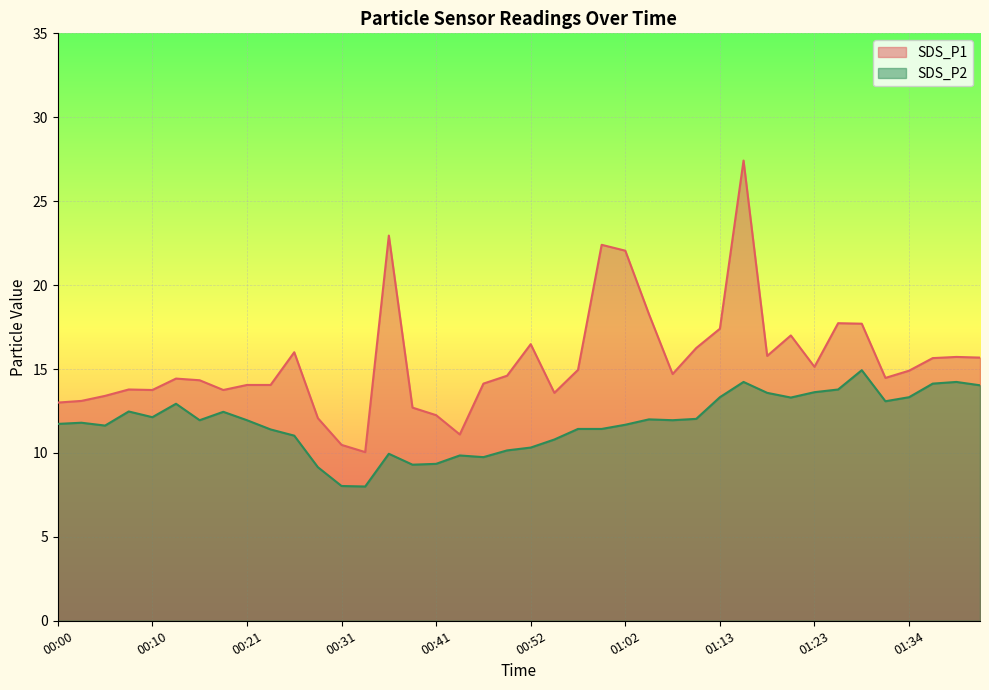

What are all the series names shown in the legend?

SDS_P1, SDS_P2